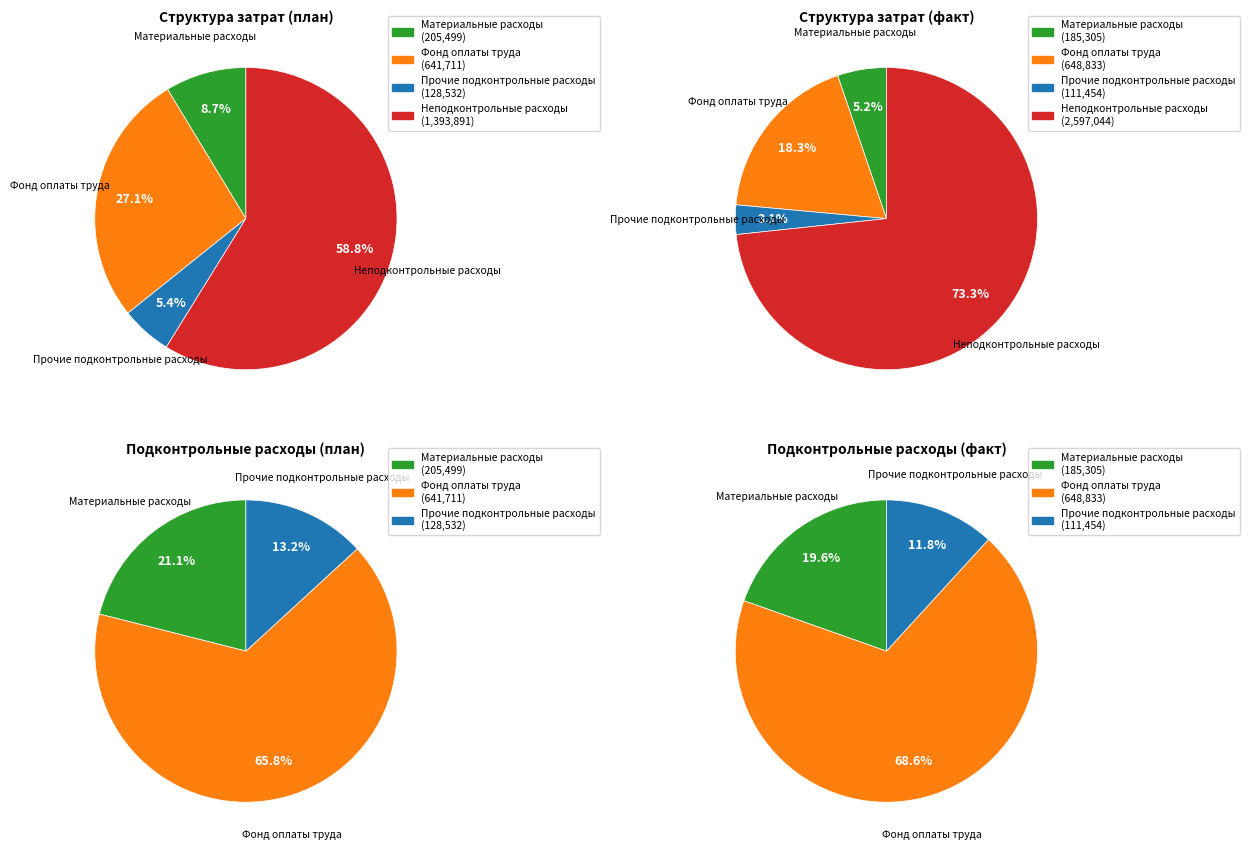

How many segments does this pie chart have?

4